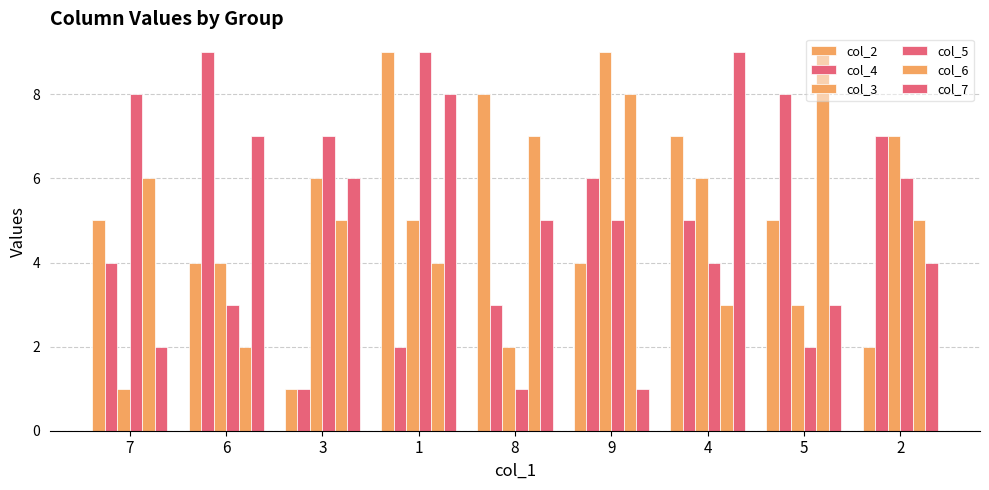

At 1, list the series in order from smallest to largest.

col_4, col_6, col_3, col_7, col_2, col_5